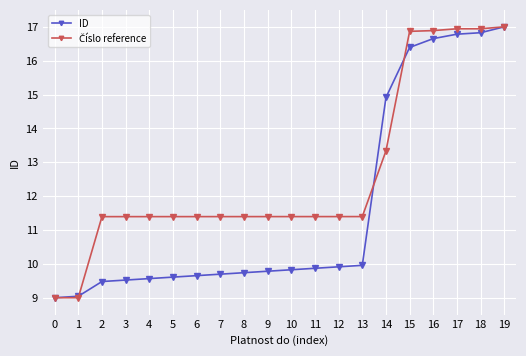

How many lines are shown in the chart?

2